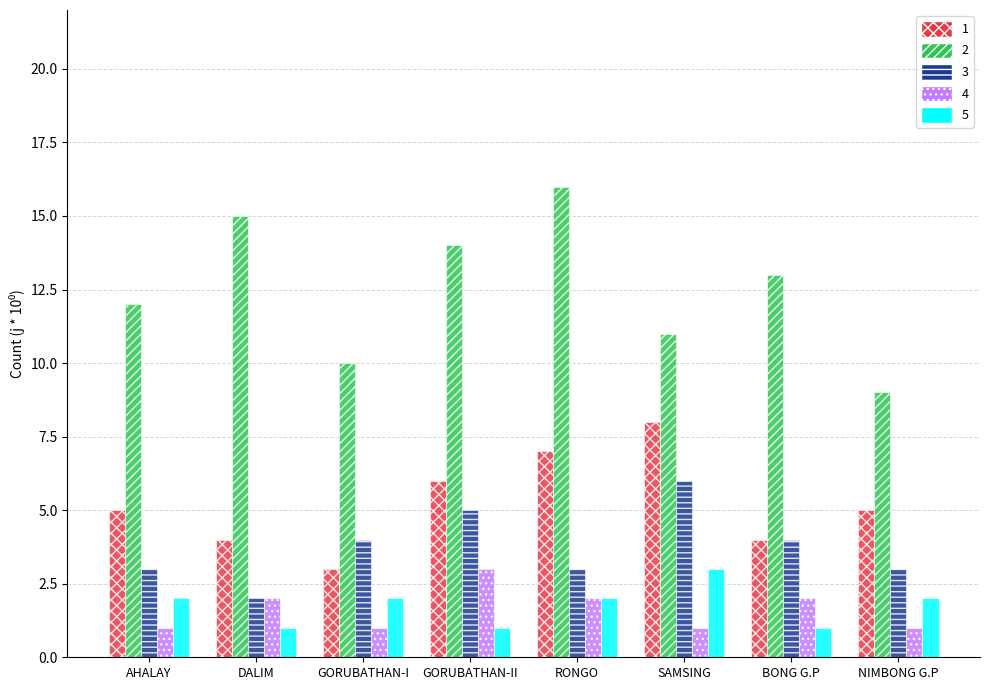

What is the label of the 4th bar from the right?

RONGO